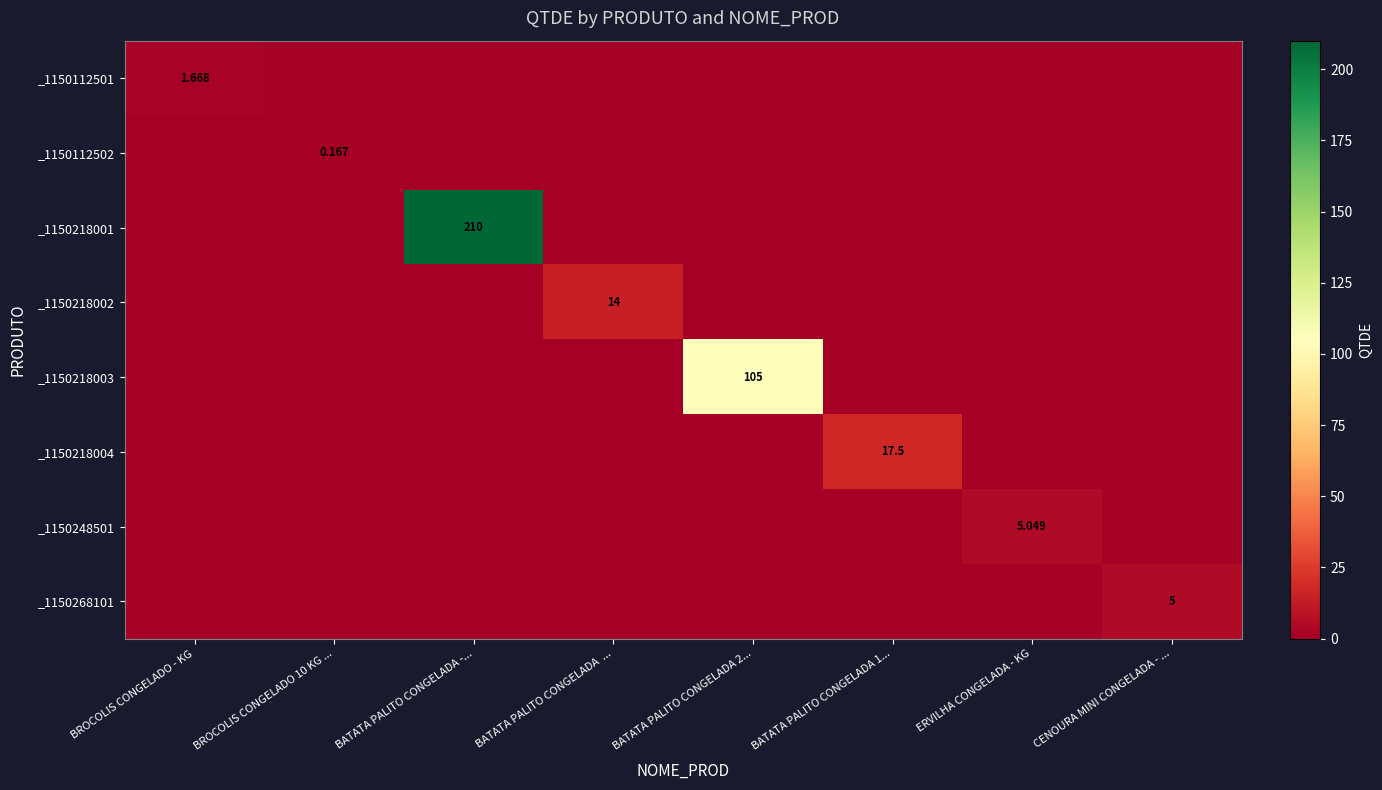

Count the number of data series in this chart.

8